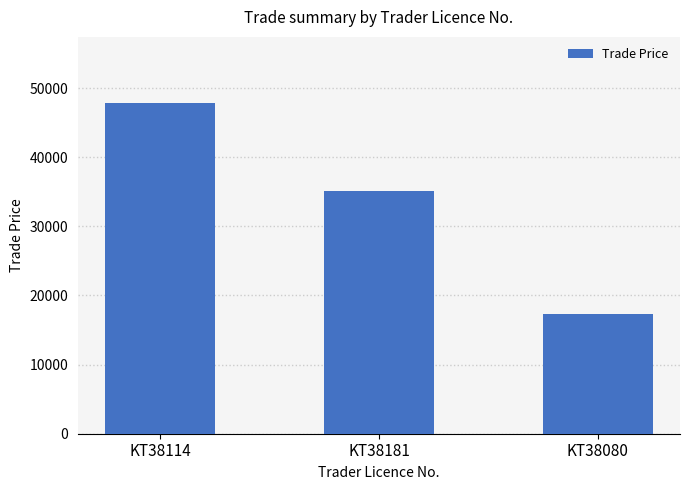

What position from the left is KT38080?

3